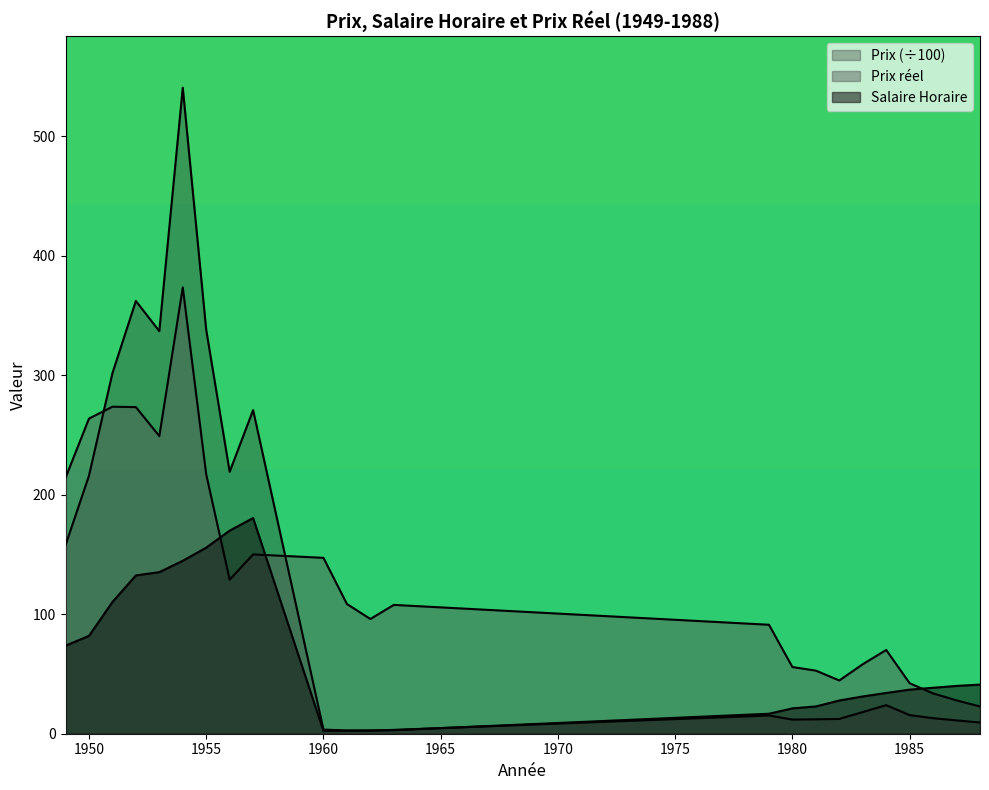

Between 1983 and 1979, which is larger?

1983